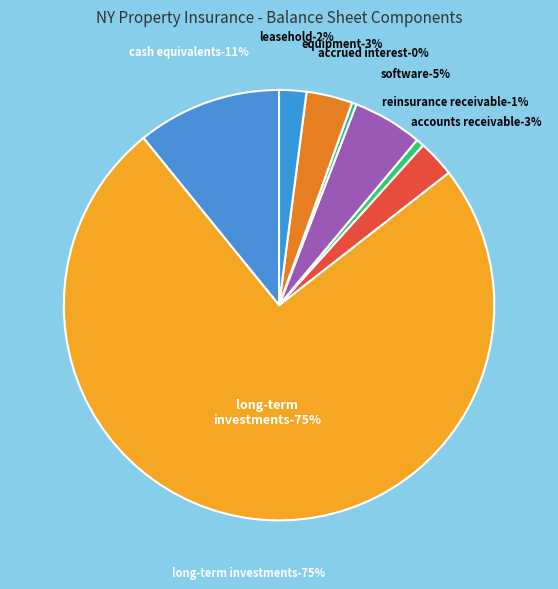

Which category has the biggest portion of the pie?

Long-Term Investments